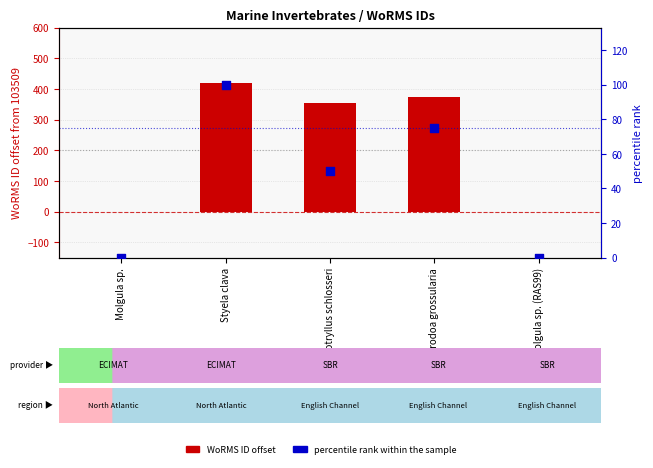

Is the value of percentile rank within the sample at Molgula sp. (RAS99) greater than the value of WoRMS ID offset at Dendrodoa grossularia?

No